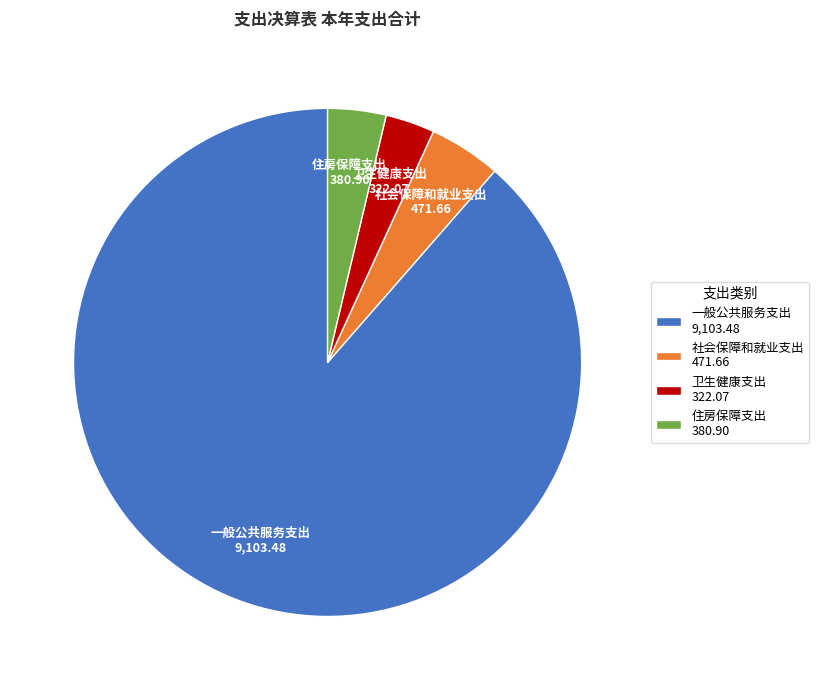

Do 卫生健康支出 322.07 and 社会保障和就业支出 471.66 together represent more than half of the pie?

No